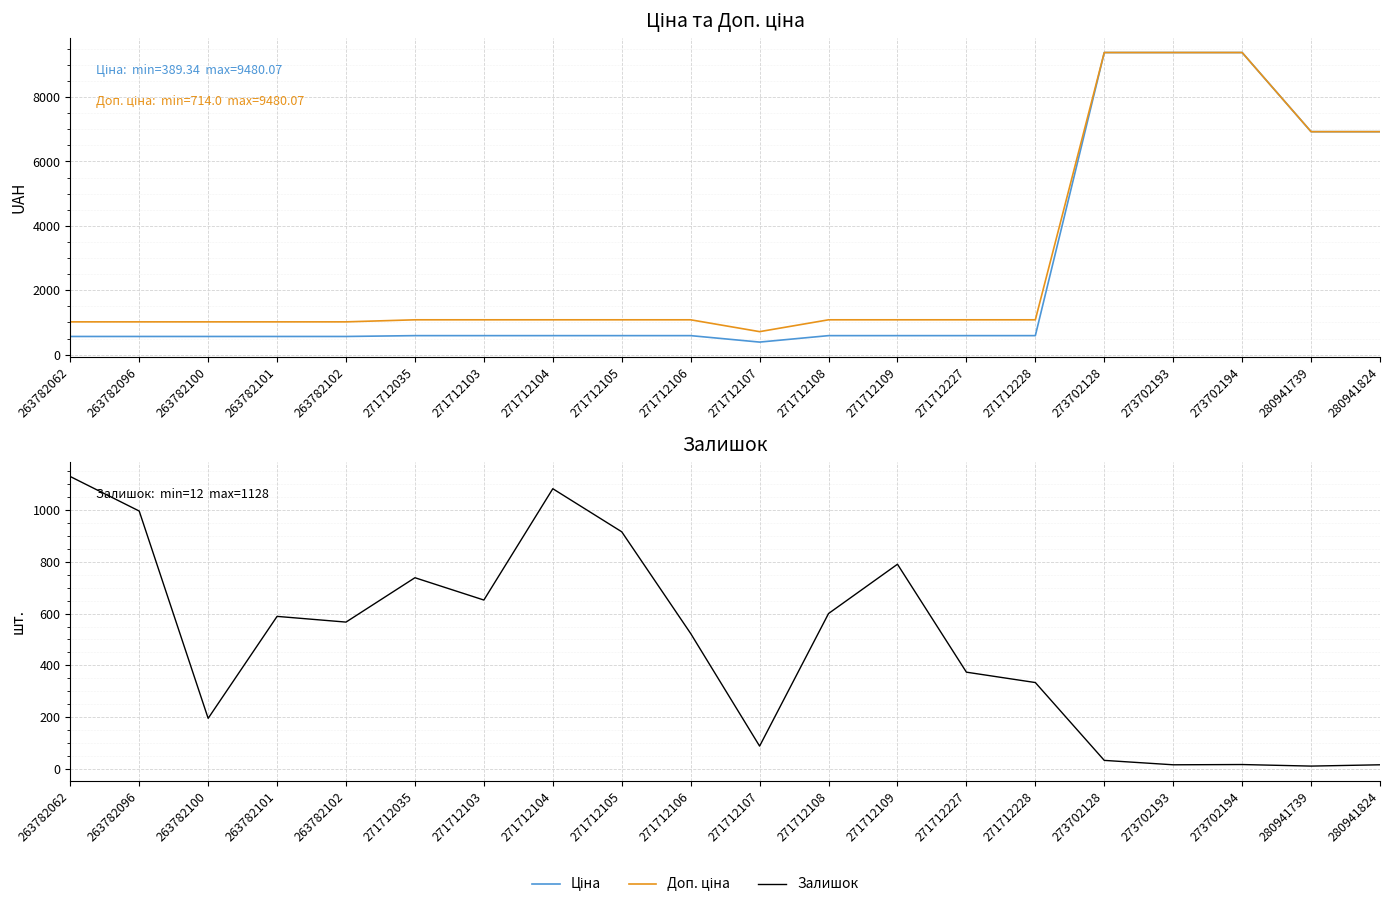

Is the value of Доп. ціна at 263782100 greater than the value of Залишок at 271712106?

Yes